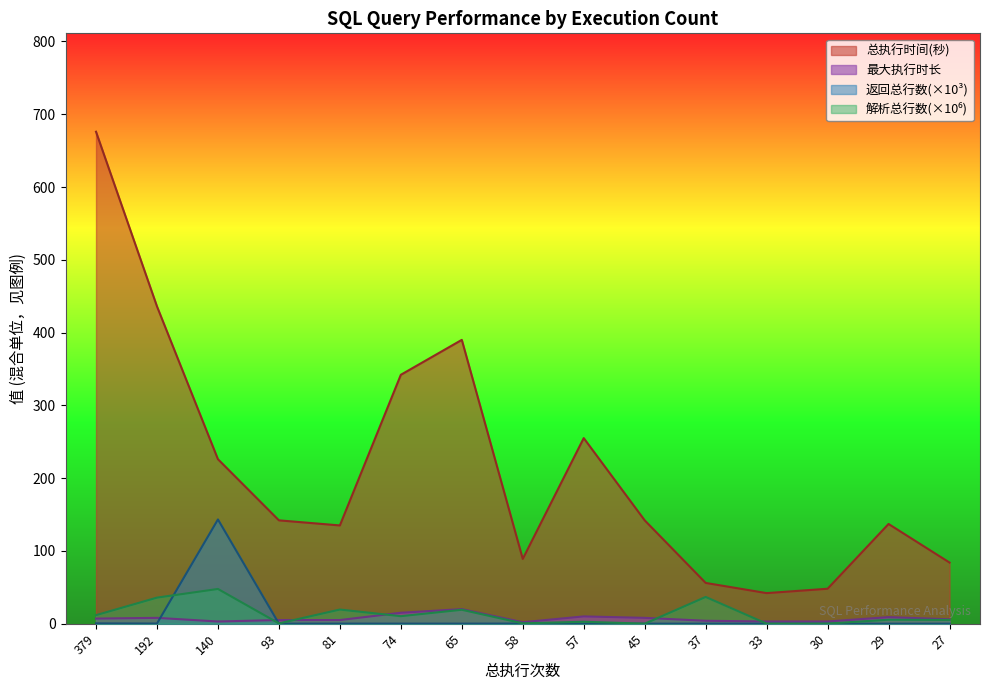

Is the value of 解析总行数 at 27 greater than the value of 最大执行时长 at 57?

No